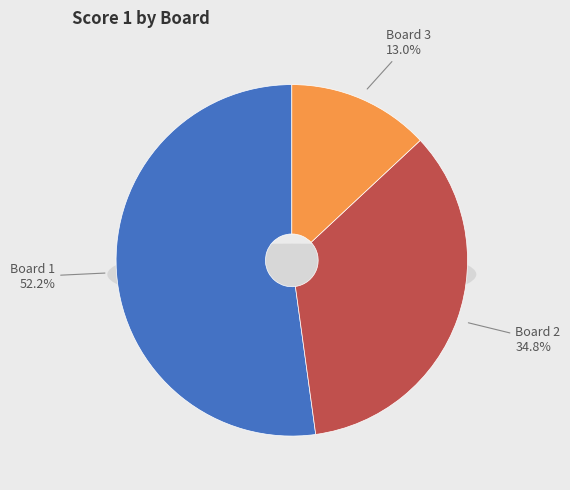

To the nearest percent, what percentage of the pie is Board 1?

52%